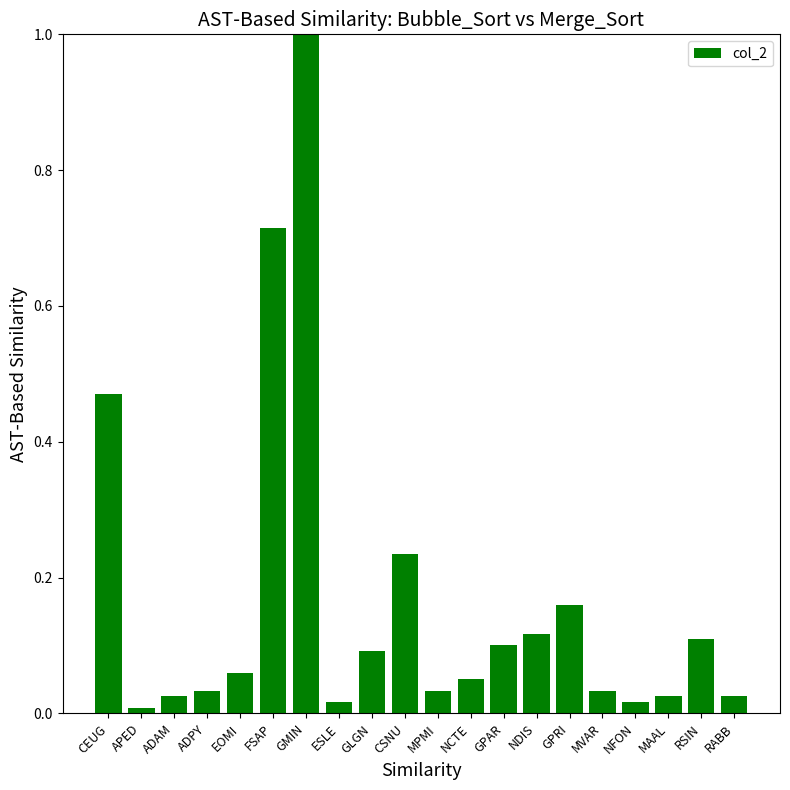

Which label corresponds to the largest value in the chart?

GMIN